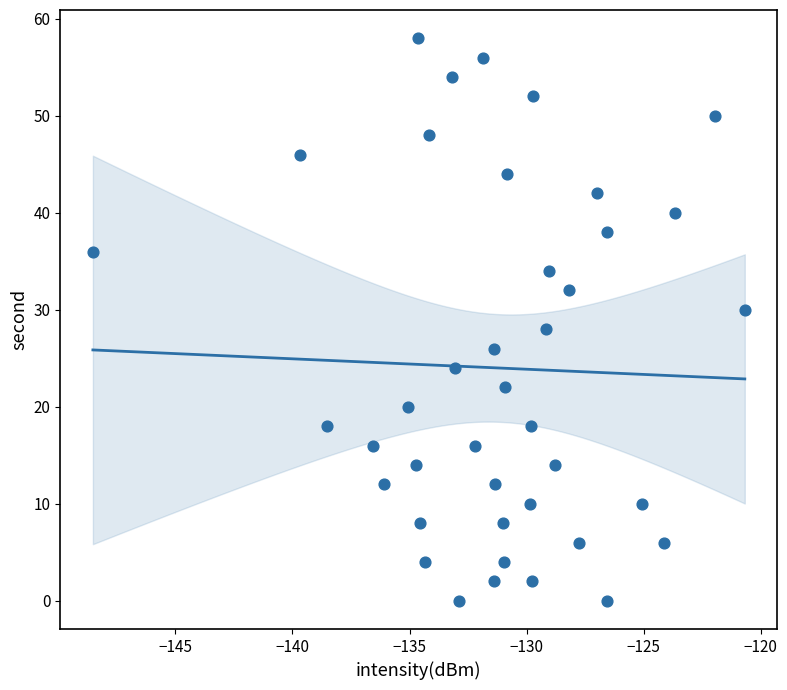

What is the range of Y values (max minus min)?

58